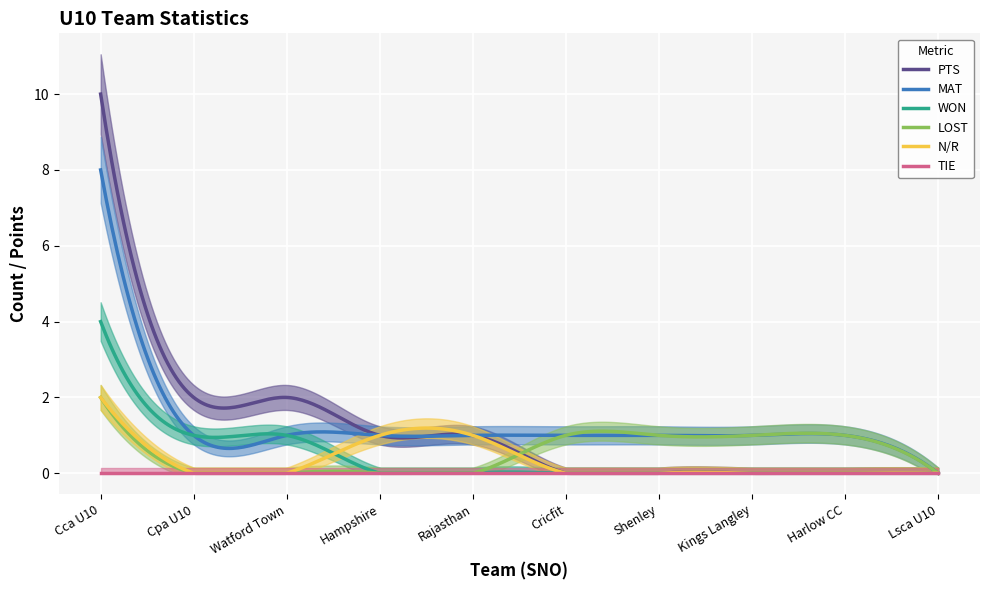

What is the label of the 9th point from the right?

Cpa U10